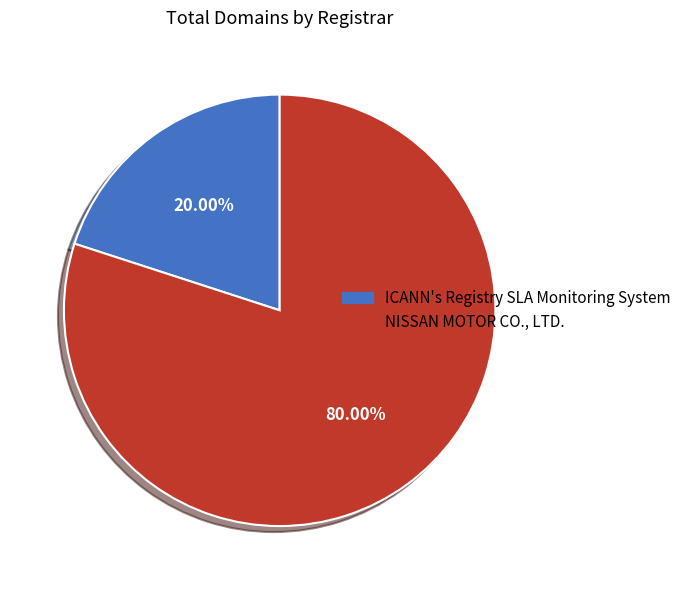

What is the largest slice in the pie chart?

NISSAN MOTOR CO., LTD.